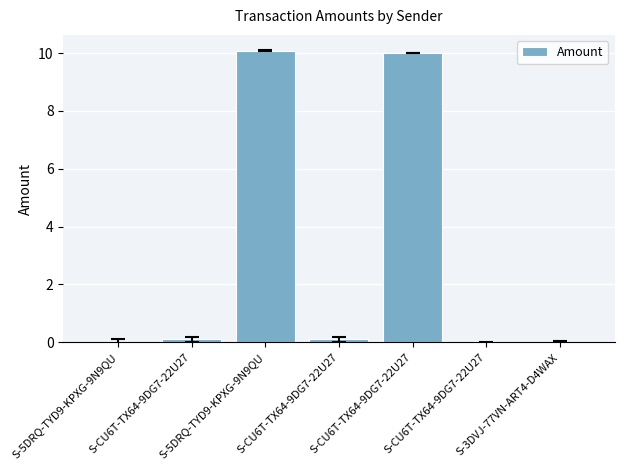

Count the number of categories in the chart.

7